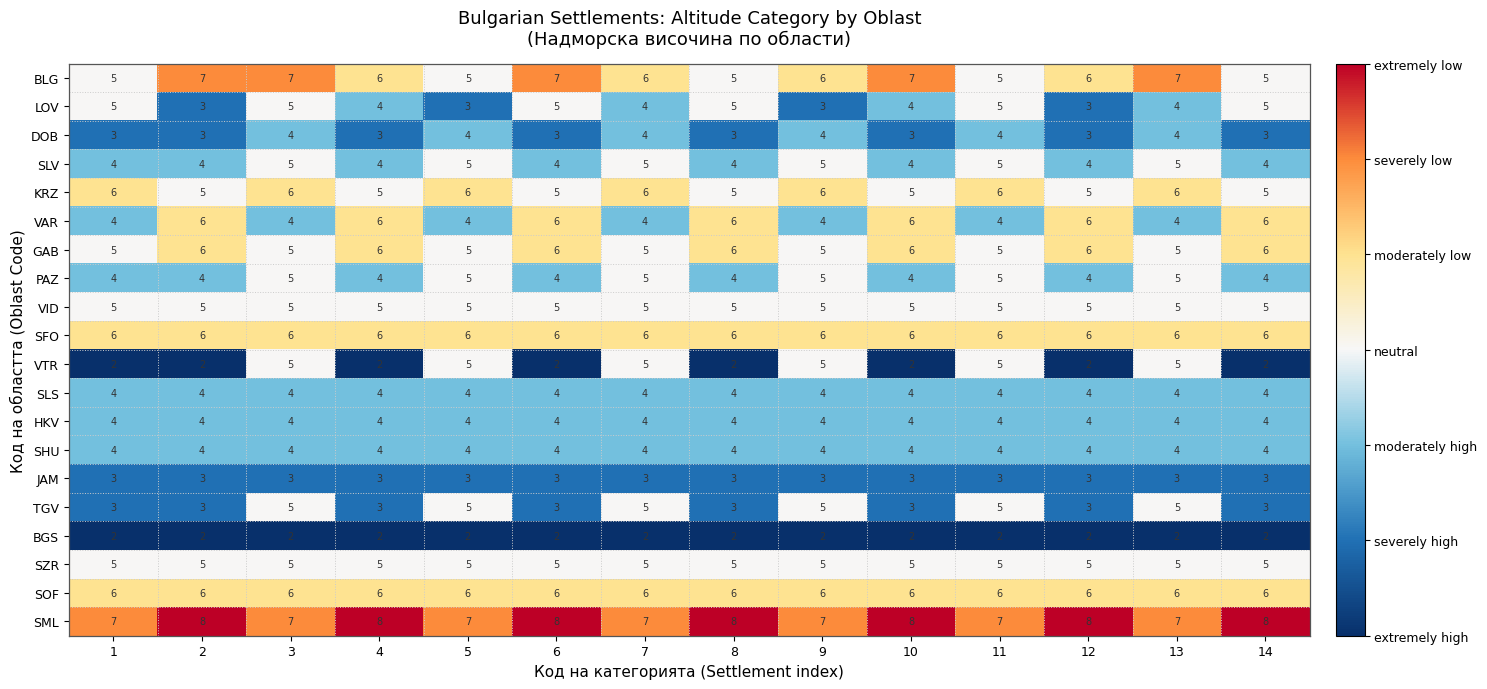

What is the approximate value of SOF at 13?

6